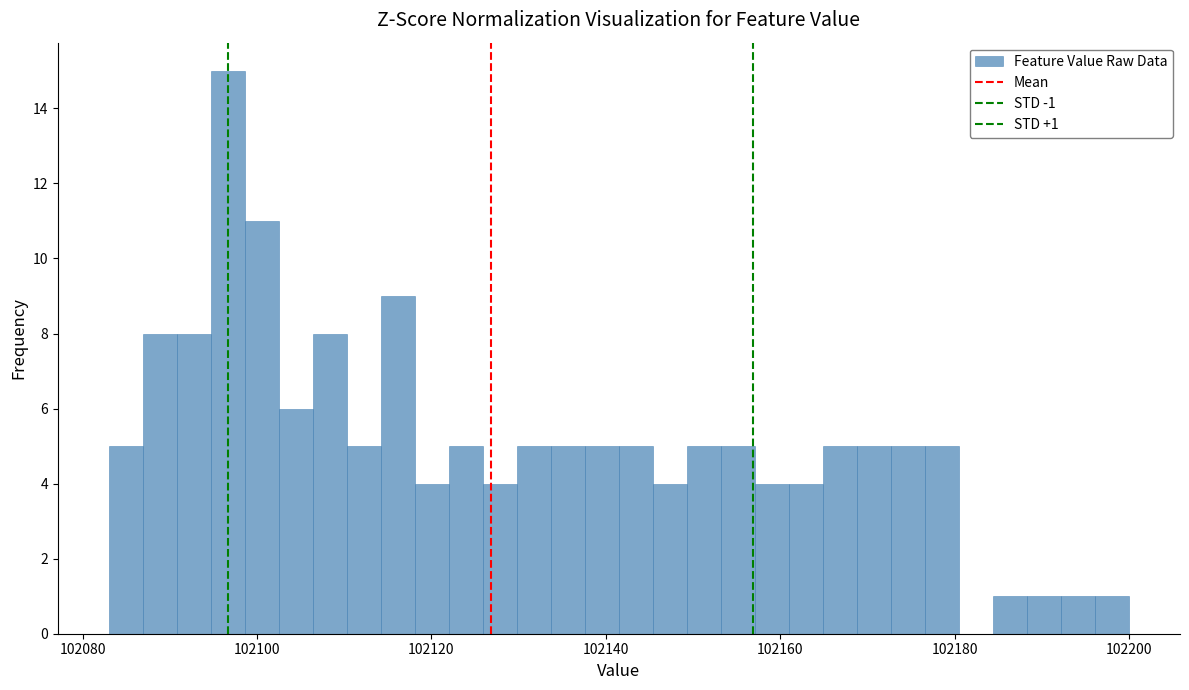

Around what value on the x-axis is the tallest bar? Give the approximate position of its centre, as read against the axis.

102096